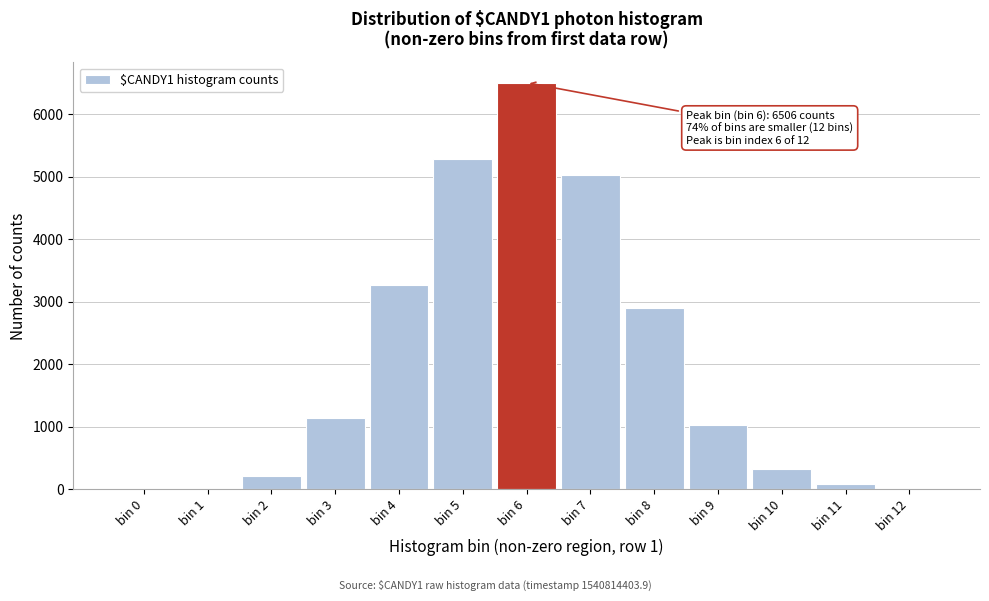

What is the change in value from bin 4 to bin 7?

+1762